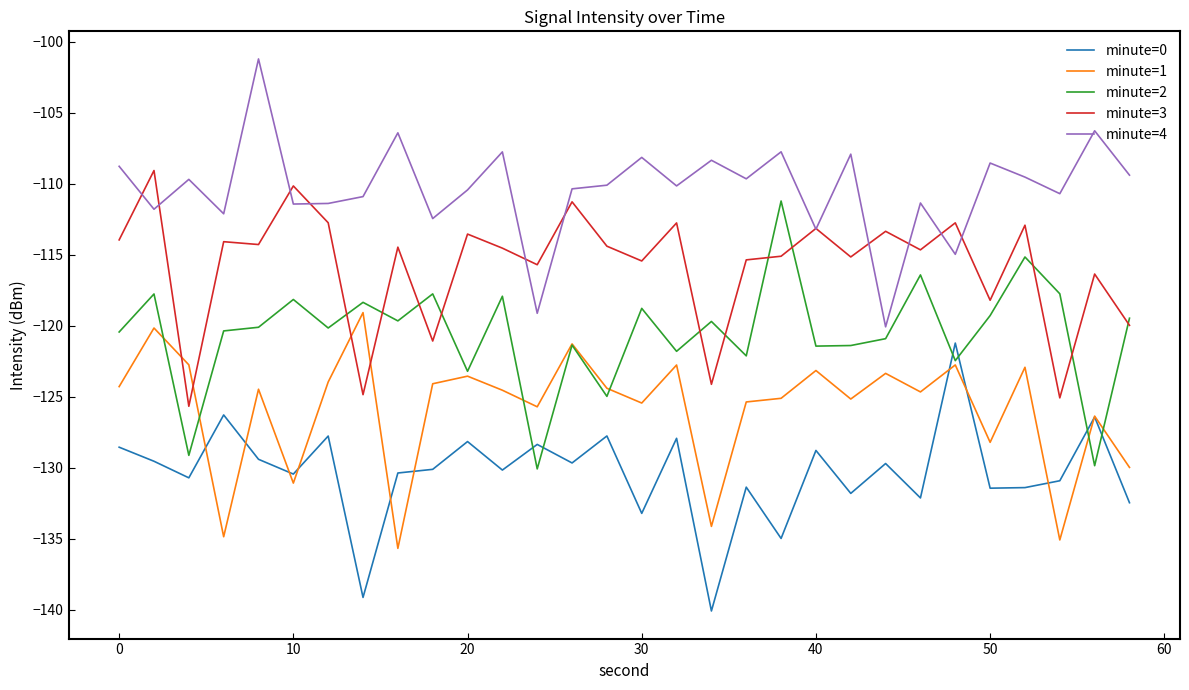

List the series in order of their overall mean, highest first.

minute=4, minute=3, minute=2, minute=1, minute=0